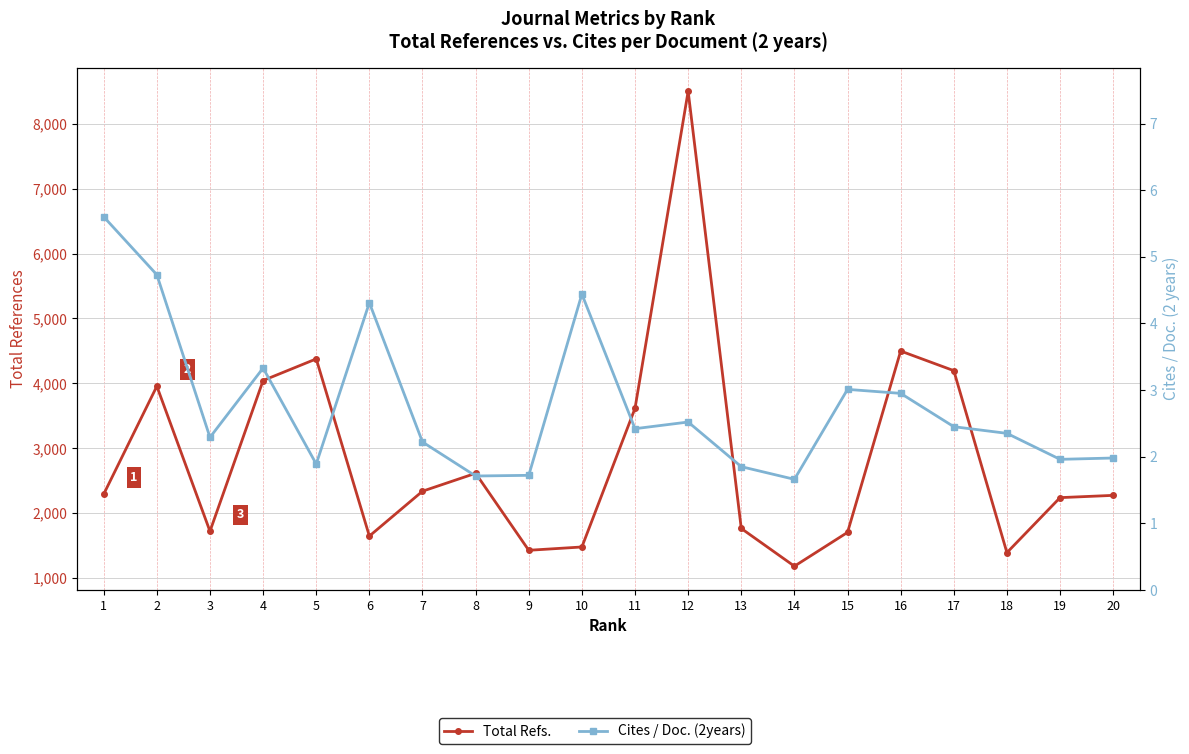

List the series in order of their overall mean, highest first.

Total Refs., Cites / Doc. (2years)